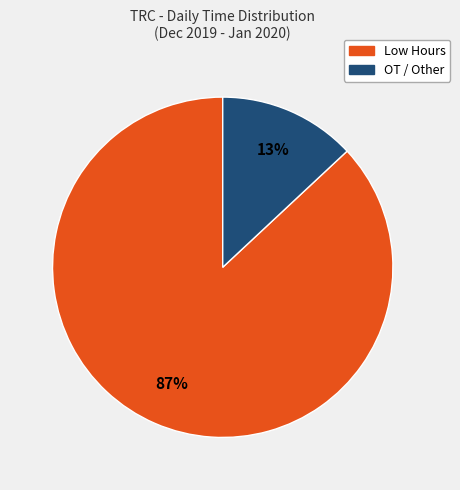

Is there any slice that represents more than half of the pie?

Yes